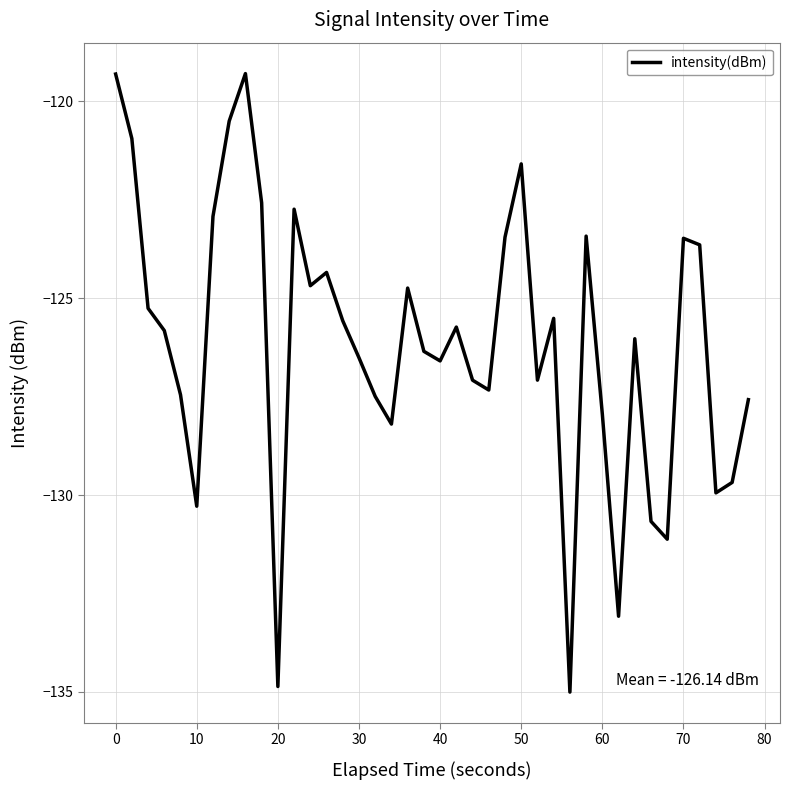

What is the maximum value shown in the chart?

-119.3